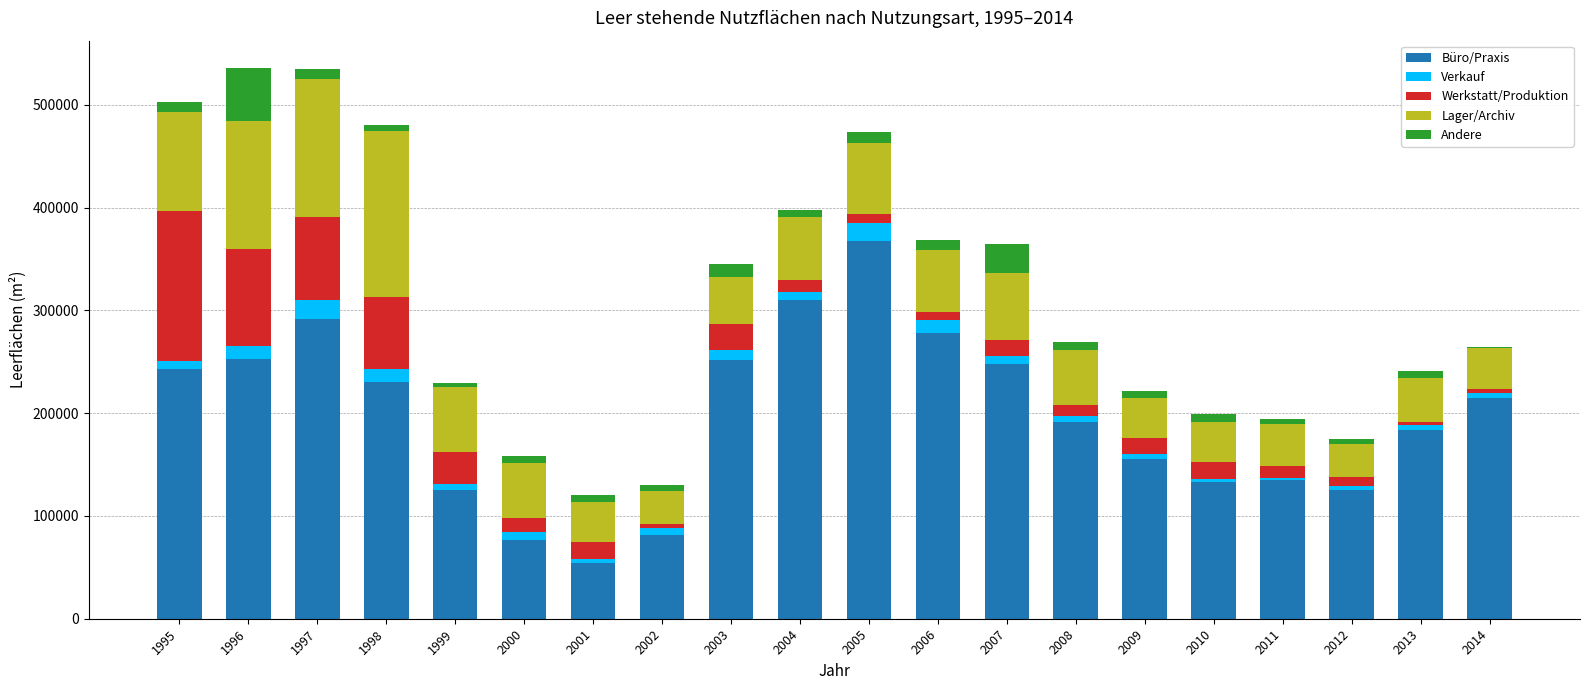

The value of Büro/Praxis at 2011 is 134539. True or false?

True